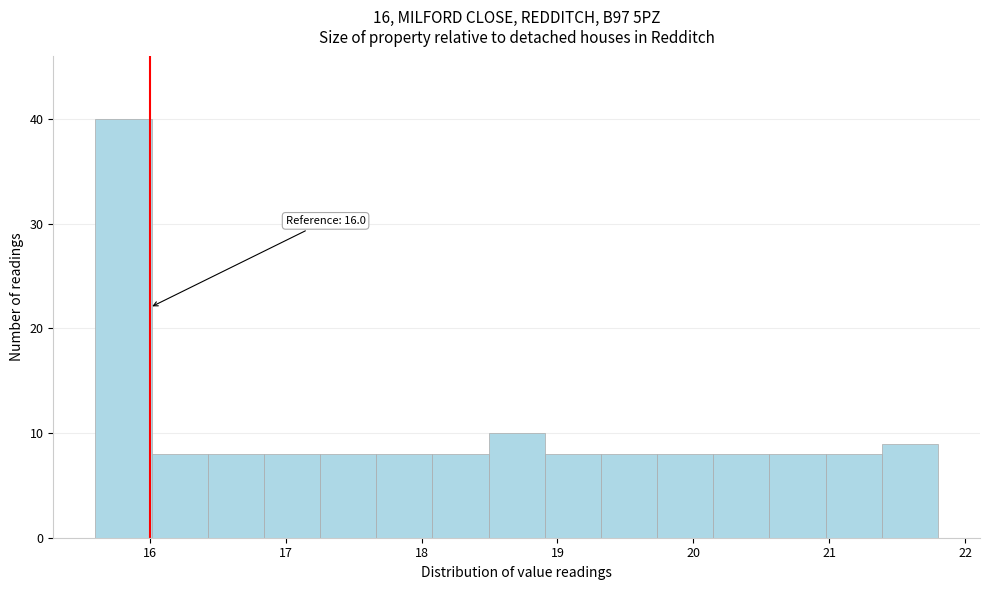

Which range on the x-axis has the tallest bar?

15.6 to 16.0